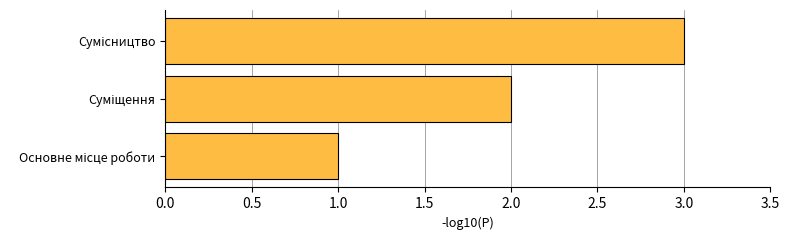

What is the sum of all values?

6